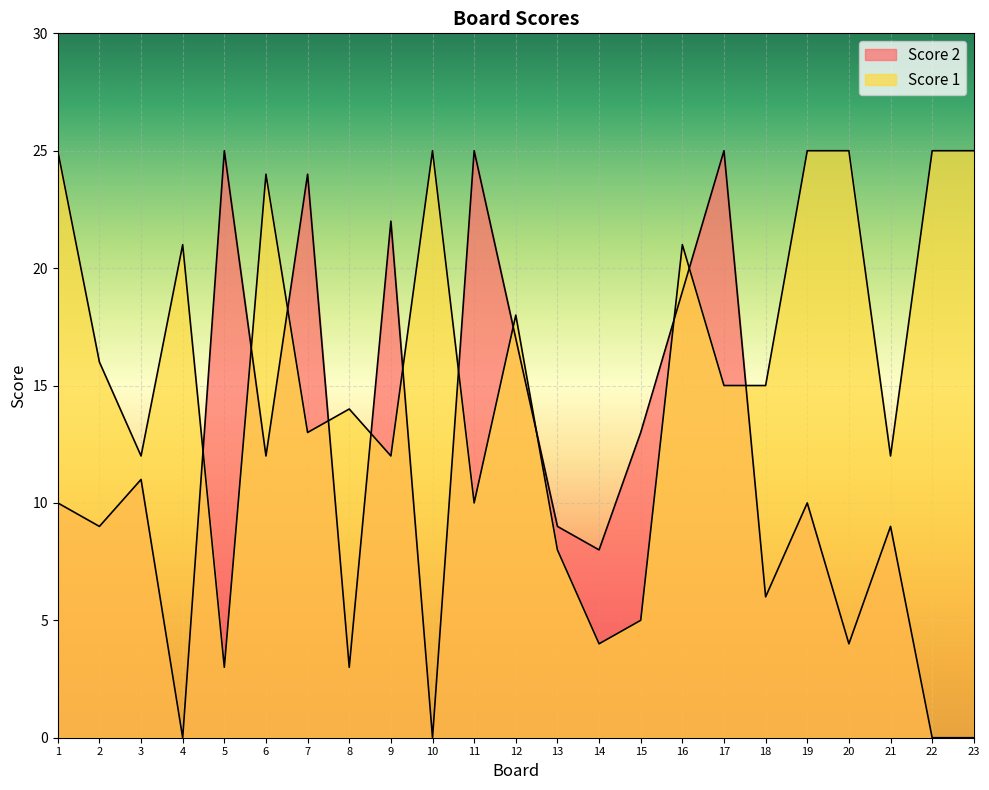

Does the chart display data point markers on the line(s)?

No